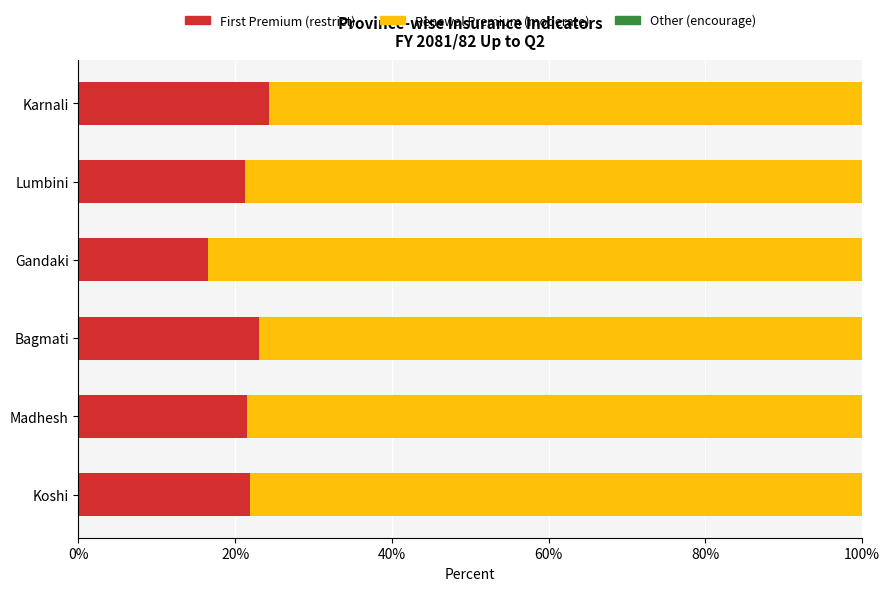

List the series in order of their peak value, lowest first.

Other, First Premium, Renewal Premium